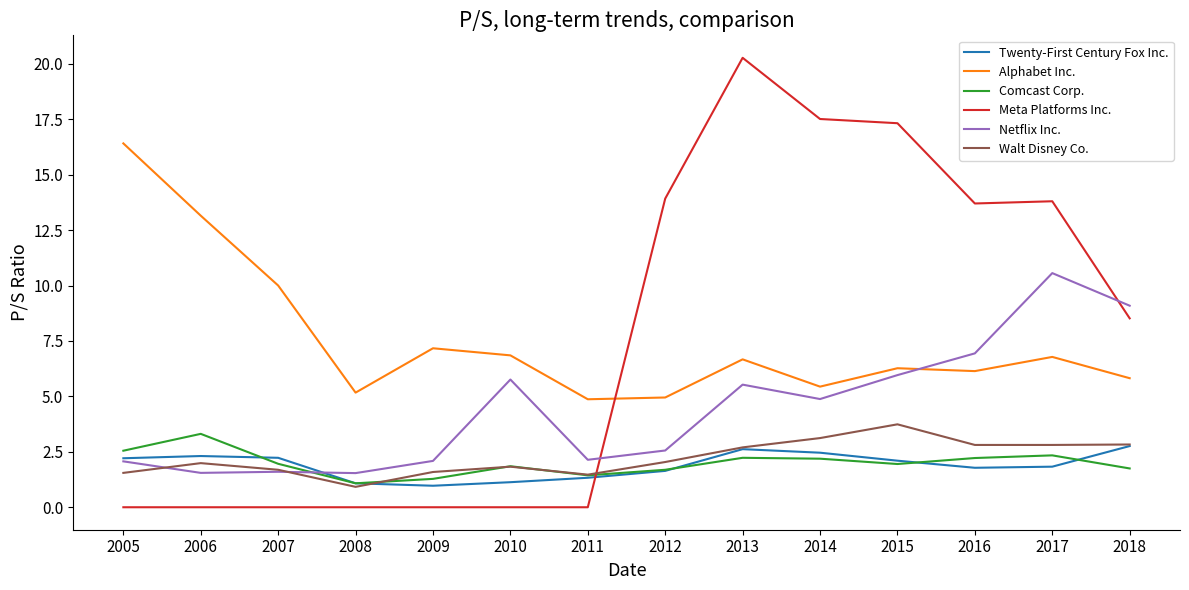

Is it true that Netflix Inc. equals 1.6 at 2006?

True